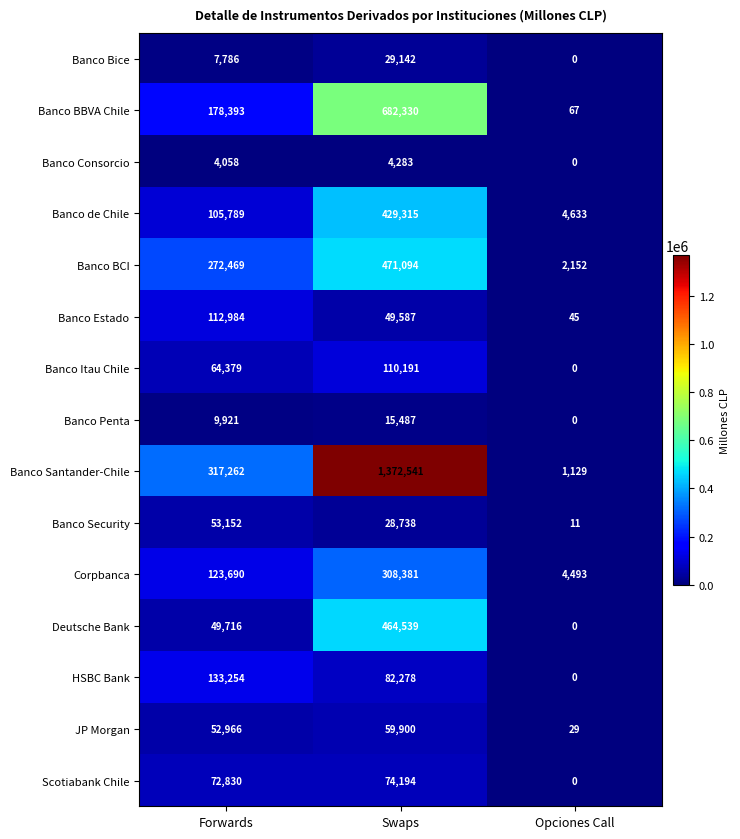

List the series in order of their peak value, lowest first.

Banco Consorcio, Banco Penta, Banco Bice, Banco Security, JP Morgan, Scotiabank Chile, Banco Itau Chile, Banco Estado, HSBC Bank, Corpbanca, Banco de Chile, Deutsche Bank, Banco BCI, Banco BBVA Chile, Banco Santander-Chile